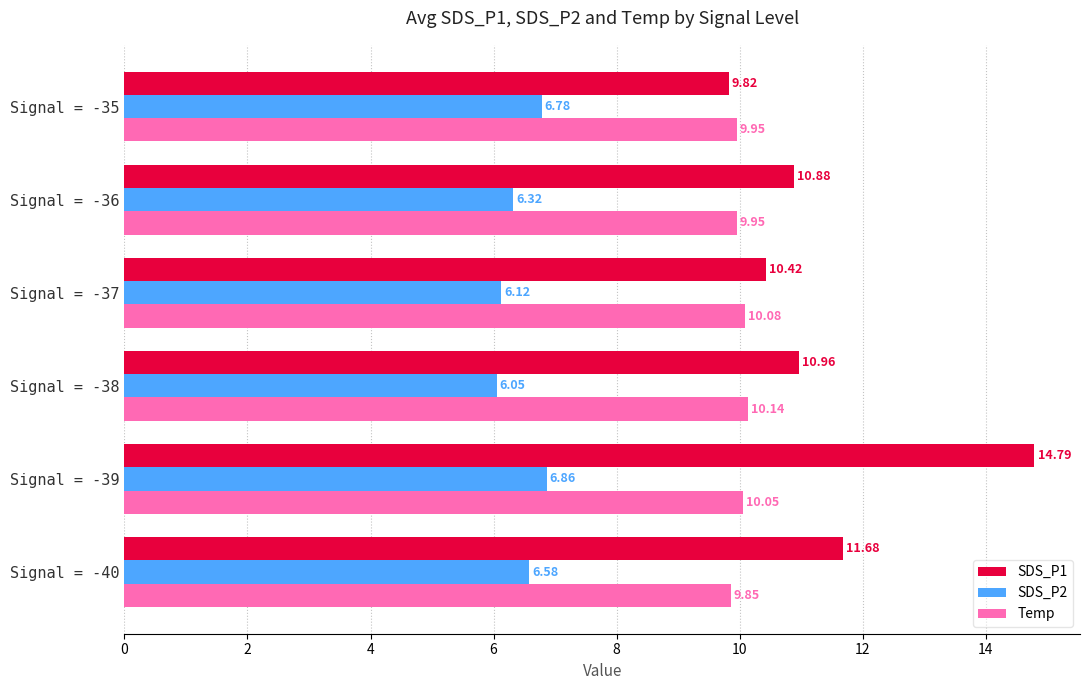

Count the number of categories in the chart.

6